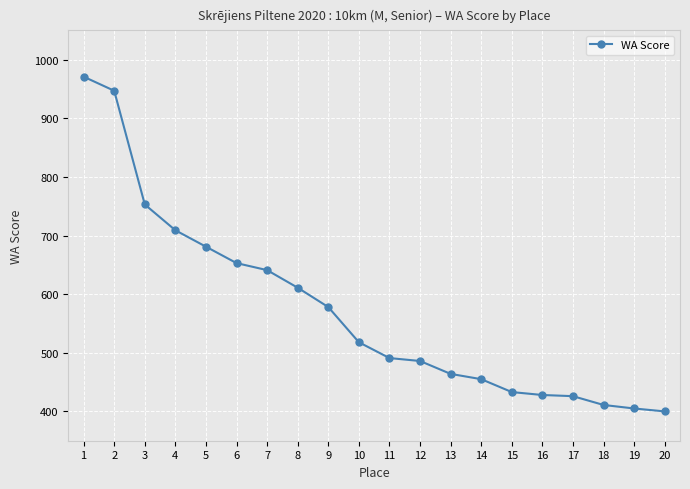

How many lines are shown in the chart?

1